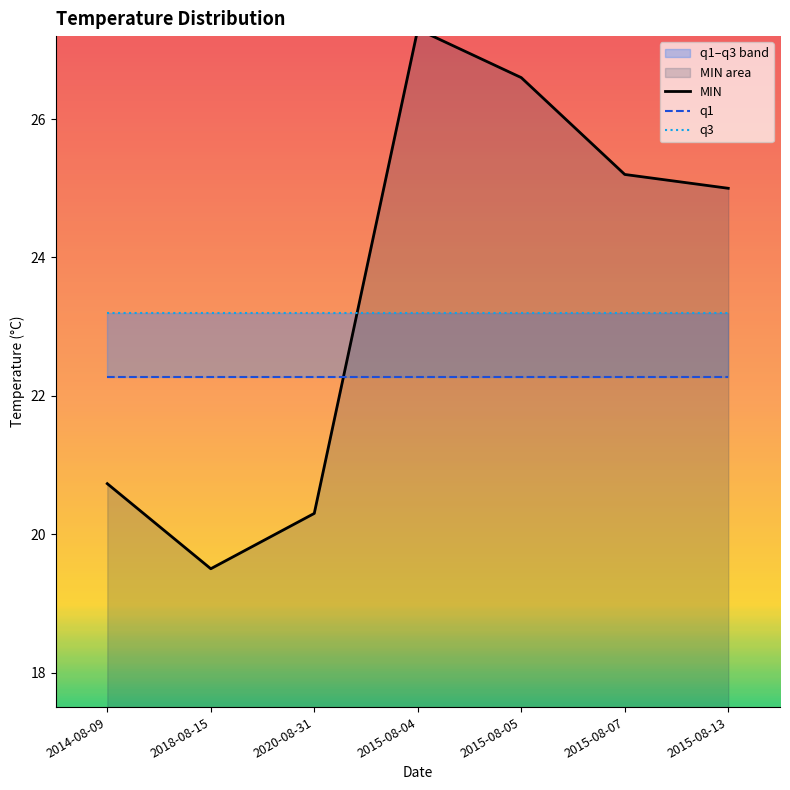

True or false: q3 and q1 intersect in this chart.

False